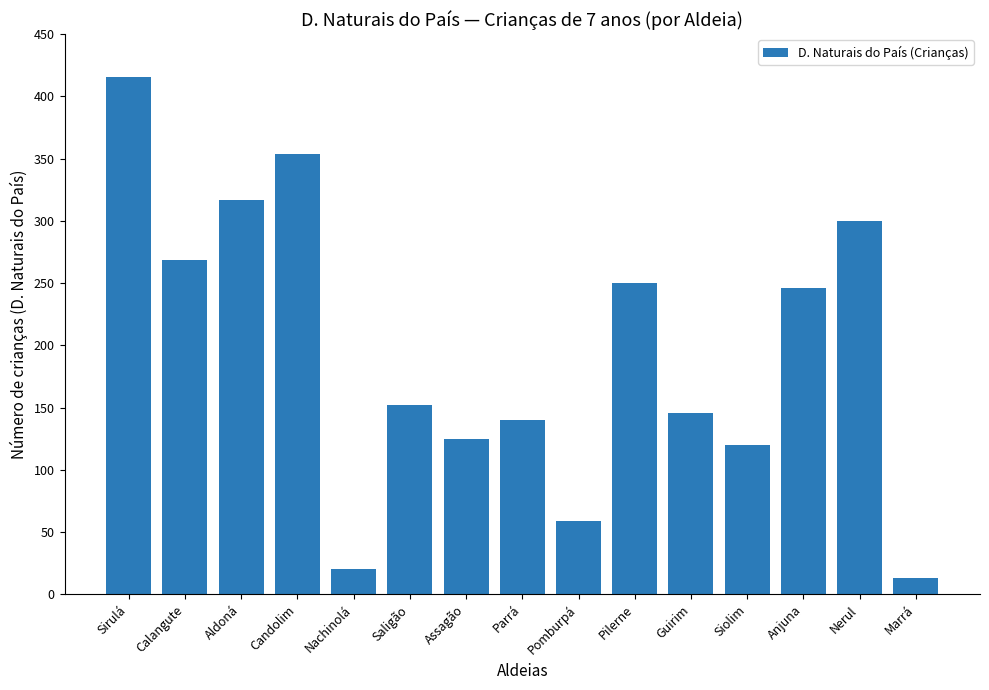

What is the average value?

195